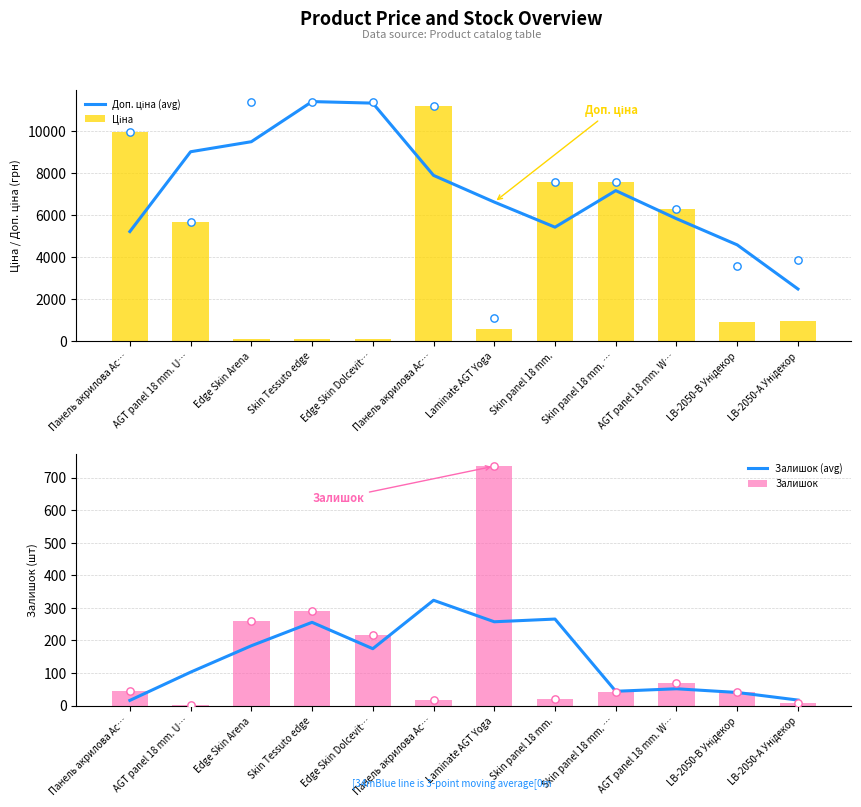

At how many categories does at least one series exceed 10829?

3